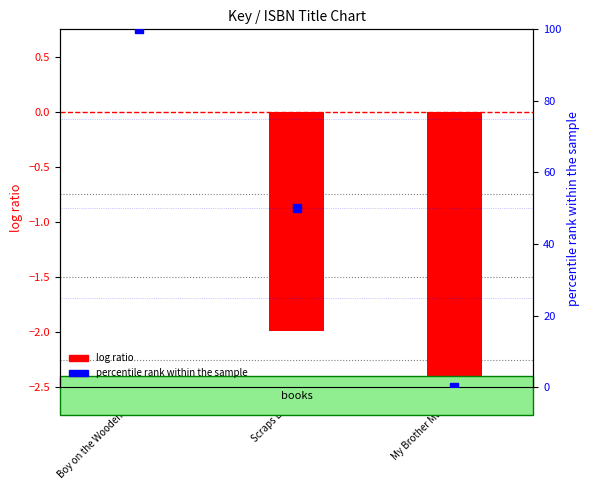

Which series has the widest spread of Y values?

percentile rank within the sample